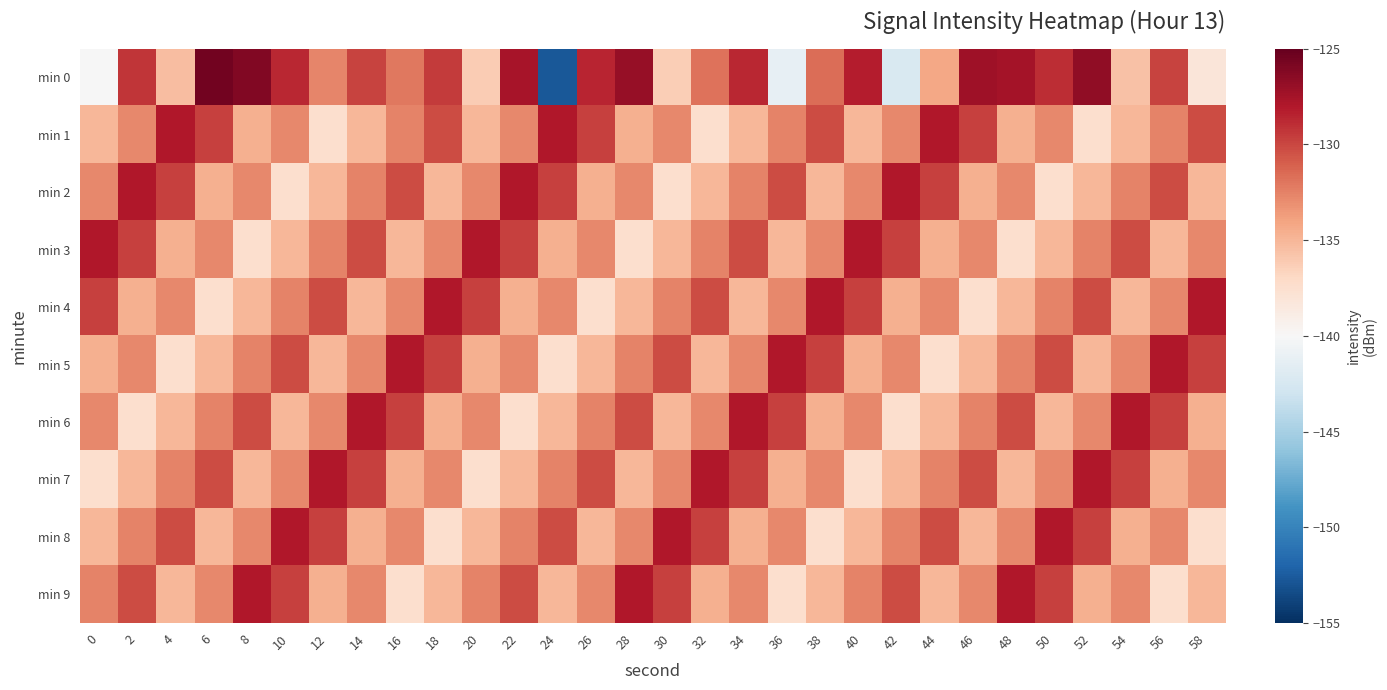

At 20, list the series in order from largest to smallest.

min 3, min 4, min 9, min 2, min 6, min 5, min 8, min 1, min 0, min 7